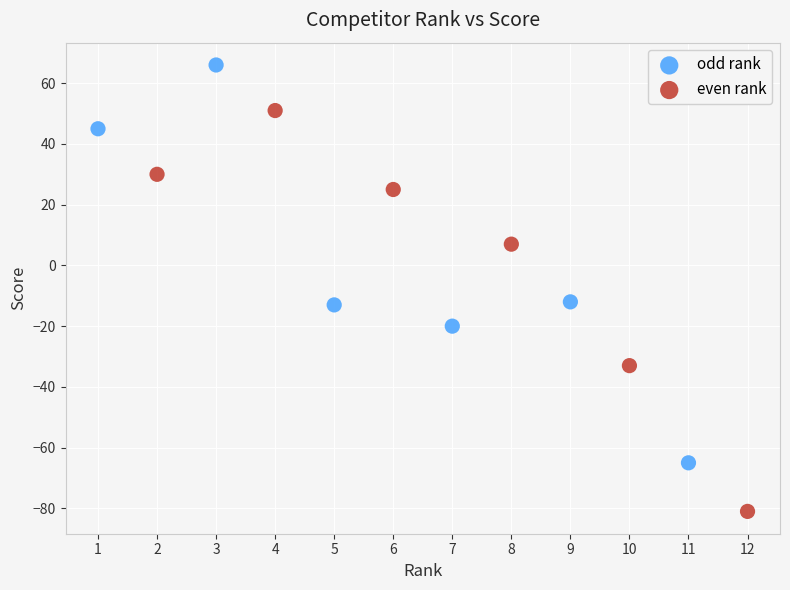

Which series contains the lowest Y value?

even rank